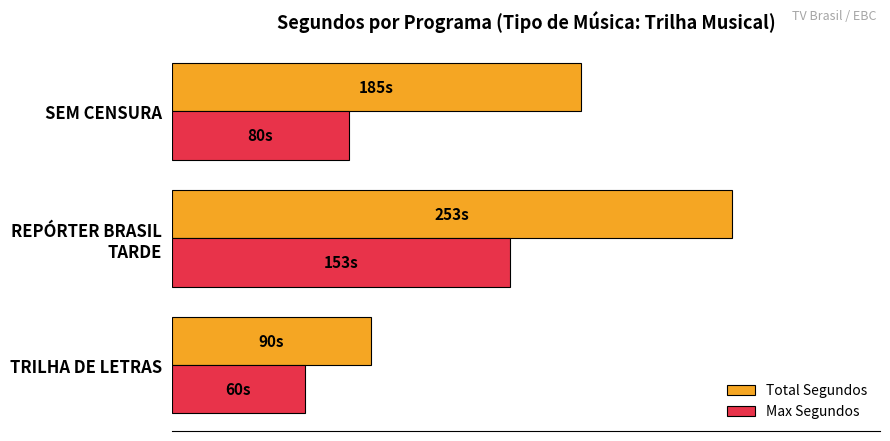

What is the greatest value displayed?

253